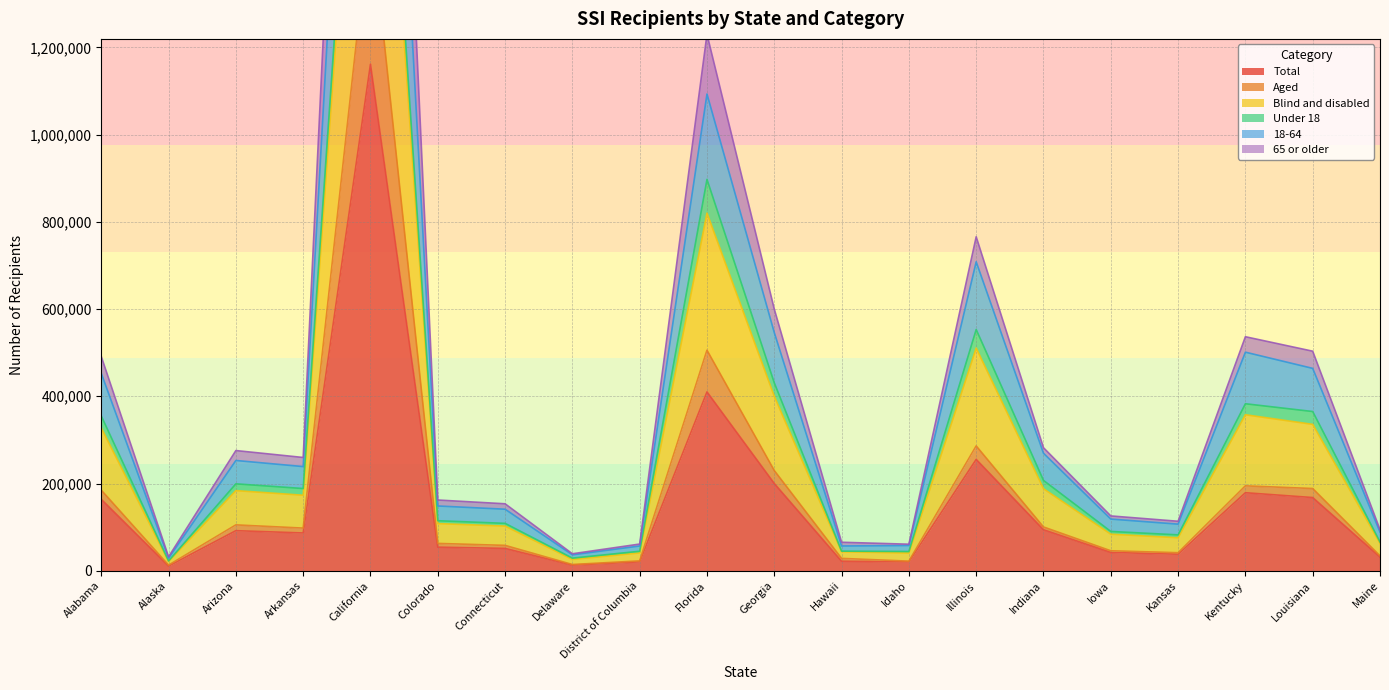

What position from the right is California?

16